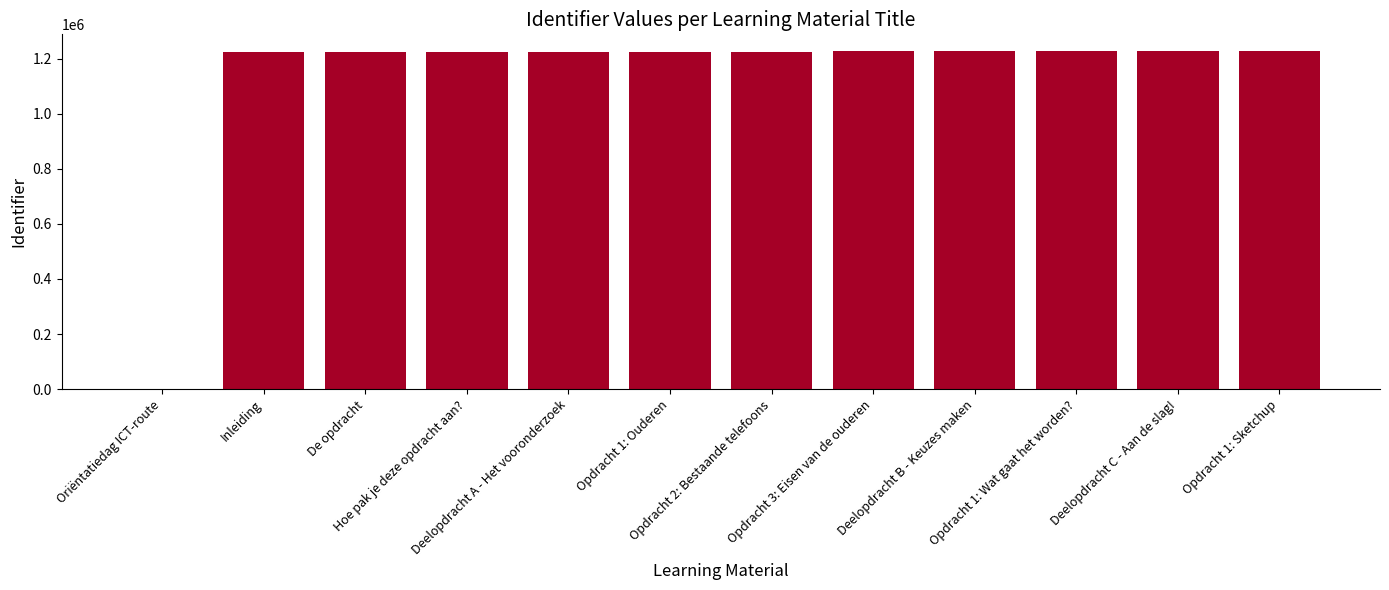

Is it true that the value at De opdracht is 1951334?

False